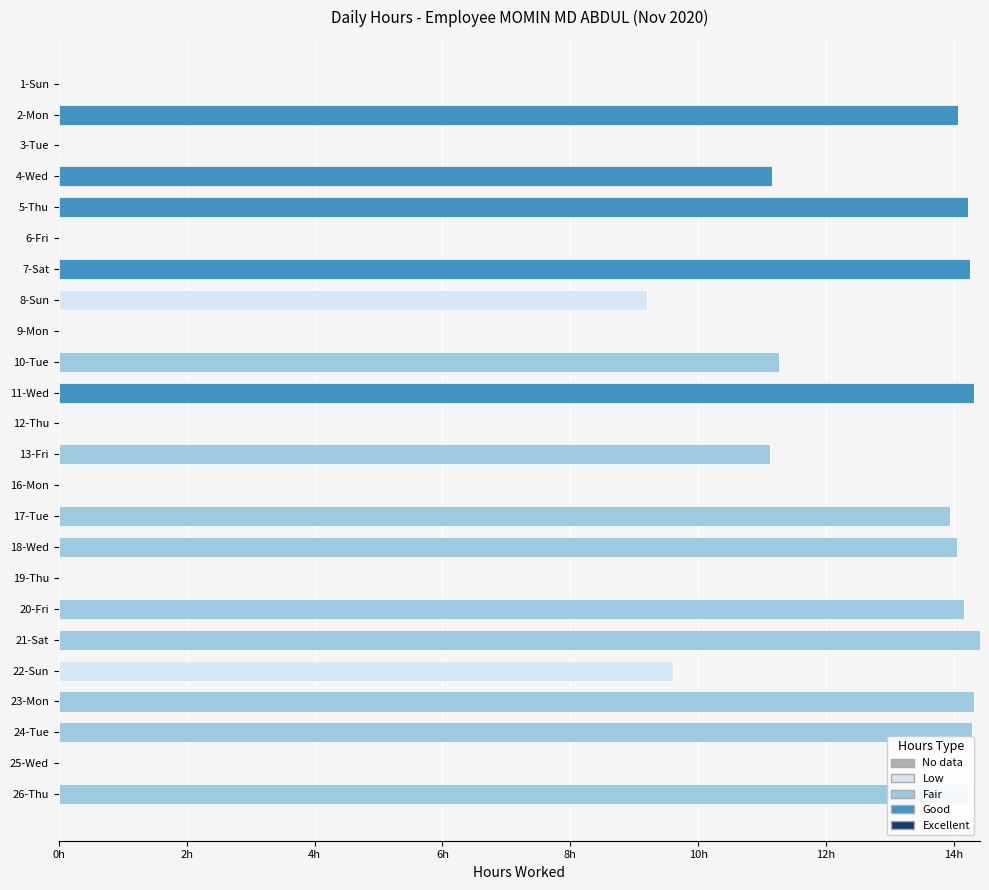

Reading left to right, what are all the values shown in this chart?

No data: 0.7	0.7	0.7	0.7	0.7	0.7	0.7	0.7	0.7	0.7	0.7	0.7	0.7	0.7	0.7	0.7	0.7	0.7	0.7	0.7	0.7	0.7	0.7	0.7
Low: 0.0	0.0	0.0	0.0	0.0	0.0	0.0	9.2	0.0	0.0	0.0	0.0	0.0	0.0	0.0	0.0	0.0	0.0	0.0	9.6	0.0	0.0	0.0	0.0
Fair: 0.0	0.0	0.0	0.0	0.0	0.0	0.0	0.0	0.0	11.3	0.0	0.0	11.1	0.0	13.9	14.1	0.0	14.2	14.4	0.0	14.3	14.3	0.0	14.2
Good: 0.0	14.1	0.0	11.2	14.2	0.0	14.2	0.0	0.0	0.0	14.3	0.0	0.0	0.0	0.0	0.0	0.0	0.0	0.0	0.0	0.0	0.0	0.0	0.0
Excellent: 0.7	0.7	0.7	0.7	0.7	0.7	0.7	0.7	0.7	0.7	0.7	0.7	0.7	0.7	0.7	0.7	0.7	0.7	0.7	0.7	0.7	0.7	0.7	0.7